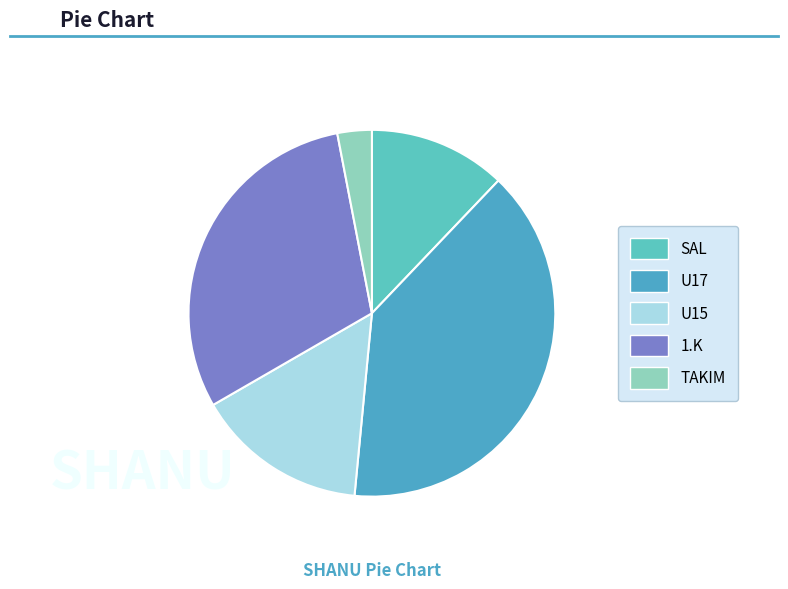

Between SAL and U15, which is larger?

U15